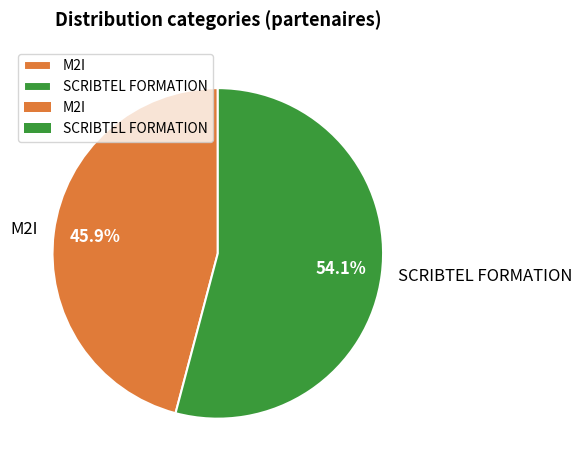

Is there a majority slice in this chart?

Yes